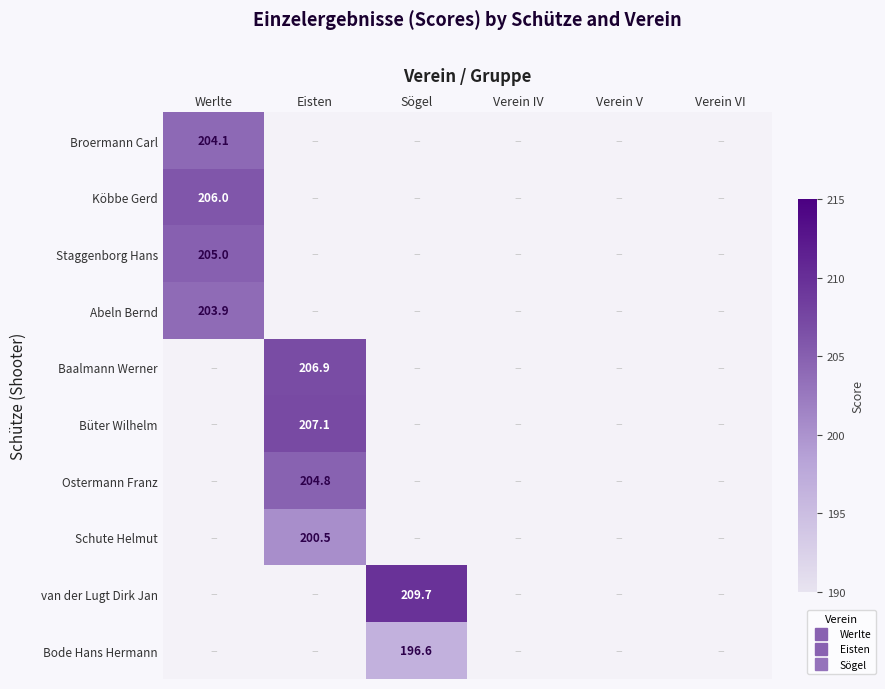

What is the greatest value displayed?

209.7